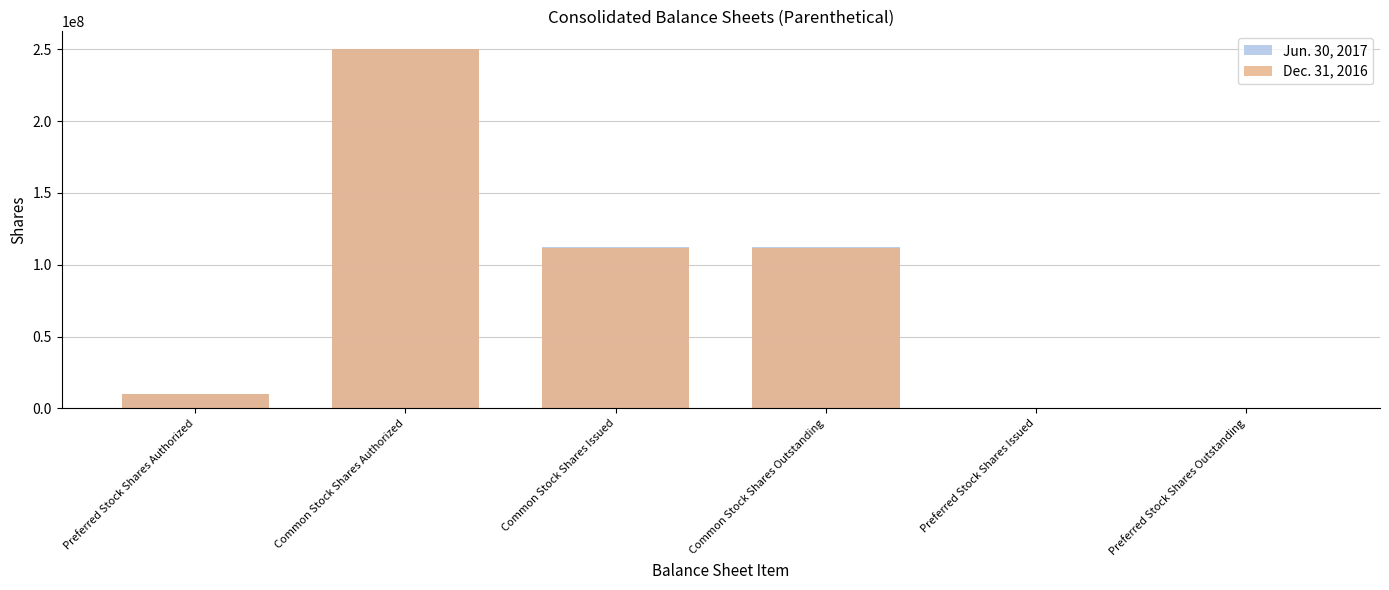

Is the value of Dec. 31, 2016 at Preferred Stock Shares Authorized greater than the value of Jun. 30, 2017 at Preferred Stock Shares Issued?

Yes